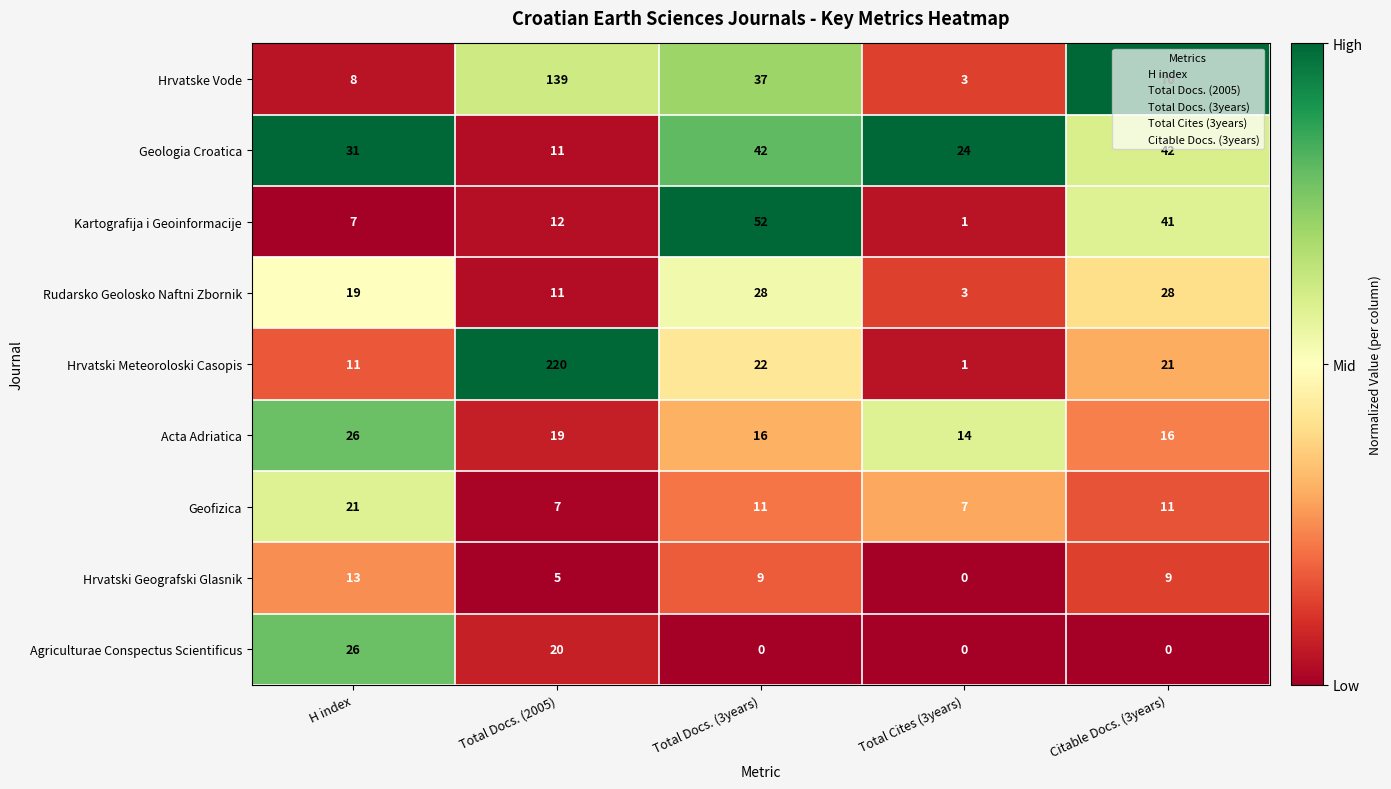

At how many categories does at least one series exceed 3?

5